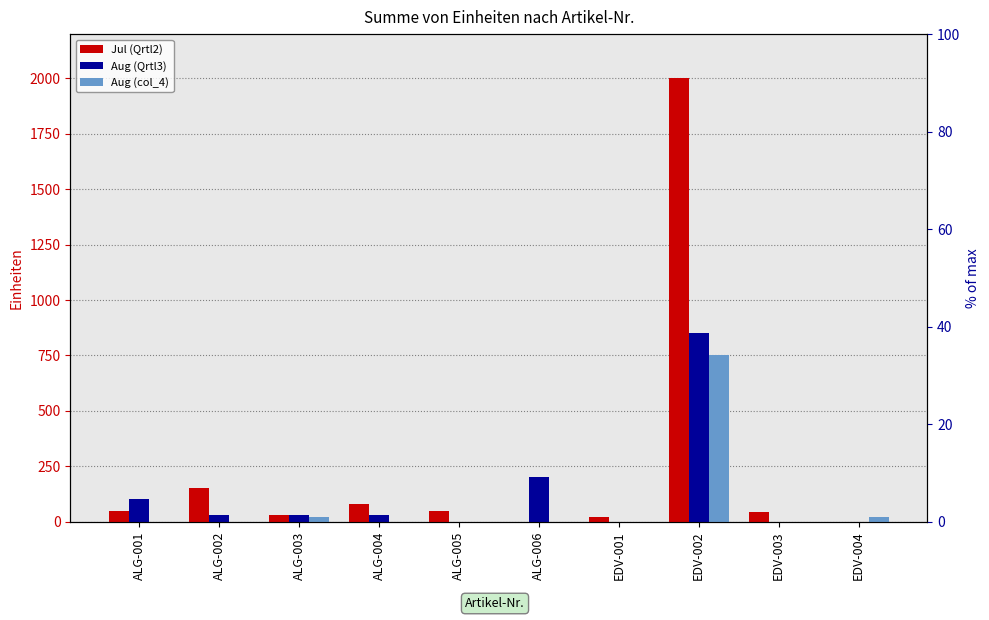

What position from the left is EDV-001?

7